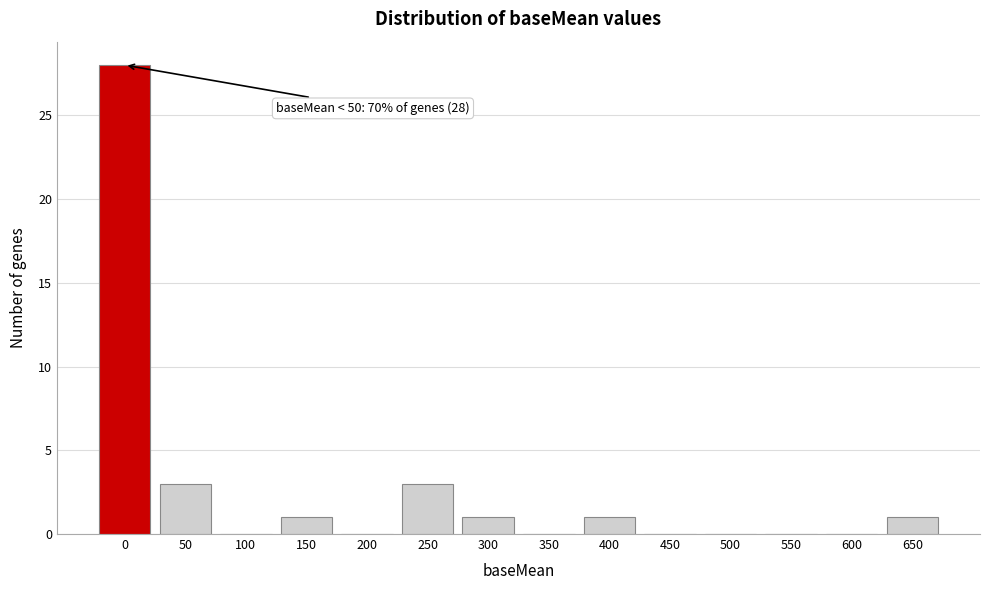

Reading right to left, what are all the values shown in this chart?

650=1	600=0	550=0	500=0	450=0	400=1	350=0	300=1	250=3	200=0	150=1	100=0	50=3	0=28